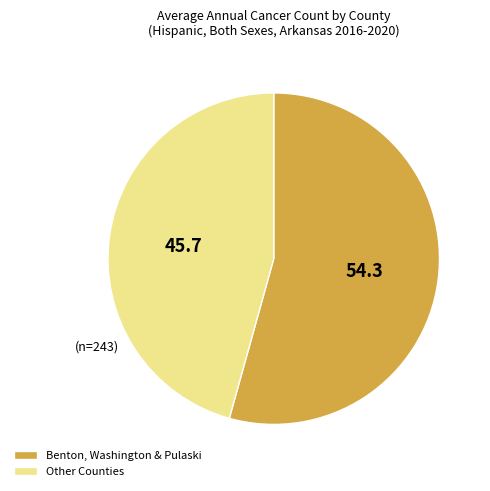

How many slices are in this pie chart?

2